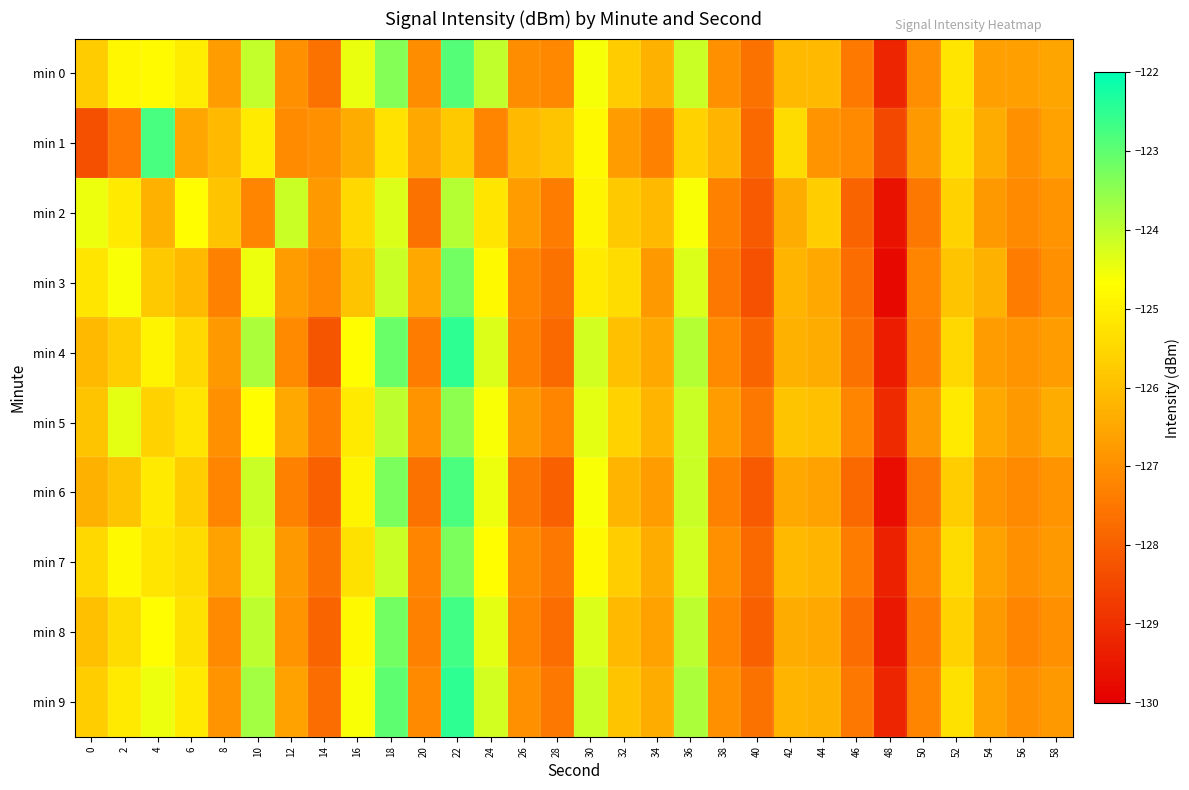

Reading left to right, list all the values displayed in this chart.

min 0: 0=-125.7	2=-124.8	4=-124.8	6=-125.1	8=-126.7	10=-124.0	12=-127.0	14=-127.6	16=-124.4	18=-123.4	20=-127.1	22=-122.9	24=-124.0	26=-127.1	28=-127.1	30=-124.6	32=-125.7	34=-126.3	36=-124.1	38=-127.0	40=-127.6	42=-126.1	44=-126.1	46=-127.4	48=-129.2	50=-127.0	52=-125.2	54=-126.6	56=-126.6	58=-126.5
min 1: 0=-128.3	2=-127.4	4=-122.8	6=-126.5	8=-126.1	10=-125.1	12=-127.1	14=-127.0	16=-126.4	18=-125.3	20=-126.5	22=-125.8	24=-127.2	26=-126.1	28=-125.9	30=-124.8	32=-126.7	34=-127.3	36=-125.6	38=-126.2	40=-127.8	42=-125.4	44=-126.9	46=-127.1	48=-128.5	50=-126.8	52=-125.3	54=-126.4	56=-127.0	58=-126.6
min 2: 0=-124.5	2=-125.1	4=-126.3	6=-124.7	8=-125.9	10=-127.2	12=-124.1	14=-126.8	16=-125.5	18=-124.3	20=-127.6	22=-123.9	24=-125.2	26=-126.7	28=-127.4	30=-124.9	32=-125.8	34=-126.1	36=-124.6	38=-127.3	40=-128.1	42=-126.4	44=-125.7	46=-127.9	48=-129.6	50=-127.5	52=-125.6	54=-126.8	56=-127.1	58=-126.9
min 3: 0=-125.2	2=-124.6	4=-125.8	6=-126.1	8=-127.3	10=-124.5	12=-126.7	14=-127.1	16=-125.9	18=-124.1	20=-126.5	22=-123.2	24=-124.8	26=-127.2	28=-127.6	30=-125.1	32=-125.4	34=-126.8	36=-124.3	38=-127.5	40=-128.3	42=-126.2	44=-126.5	46=-127.7	48=-129.8	50=-127.2	52=-125.9	54=-126.3	56=-127.4	58=-127.0
min 4: 0=-126.1	2=-125.7	4=-124.9	6=-125.5	8=-126.8	10=-123.8	12=-127.1	14=-128.2	16=-124.7	18=-123.1	20=-127.4	22=-122.5	24=-124.3	26=-127.3	28=-127.8	30=-124.2	32=-126.0	34=-126.5	36=-123.9	38=-127.1	40=-127.9	42=-126.3	44=-126.4	46=-127.6	48=-129.4	50=-127.3	52=-125.5	54=-126.7	56=-126.9	58=-126.7
min 5: 0=-125.9	2=-124.4	4=-125.6	6=-125.2	8=-127.0	10=-124.7	12=-126.5	14=-127.4	16=-125.1	18=-124.0	20=-126.9	22=-123.5	24=-124.6	26=-126.8	28=-127.2	30=-124.4	32=-125.6	34=-126.2	36=-124.1	38=-126.7	40=-127.5	42=-125.9	44=-126.0	46=-127.2	48=-129.1	50=-126.8	52=-125.1	54=-126.5	56=-126.8	58=-126.4
min 6: 0=-126.3	2=-125.9	4=-125.1	6=-125.7	8=-127.2	10=-124.1	12=-127.3	14=-128.0	16=-124.9	18=-123.3	20=-127.6	22=-122.8	24=-124.5	26=-127.5	28=-128.0	30=-124.6	32=-126.2	34=-126.7	36=-124.1	38=-127.3	40=-128.1	42=-126.5	44=-126.6	46=-127.8	48=-129.7	50=-127.5	52=-125.7	54=-126.9	56=-127.1	58=-126.9
min 7: 0=-125.5	2=-124.8	4=-125.2	6=-125.4	8=-126.6	10=-124.2	12=-126.8	14=-127.6	16=-125.3	18=-124.1	20=-127.2	22=-123.3	24=-124.7	26=-127.1	28=-127.5	30=-124.8	32=-125.7	34=-126.4	36=-124.2	38=-127.0	40=-127.8	42=-126.1	44=-126.2	46=-127.4	48=-129.3	50=-127.1	52=-125.4	54=-126.6	56=-127.0	58=-126.8
min 8: 0=-126.0	2=-125.4	4=-124.7	6=-125.3	8=-127.1	10=-124.0	12=-126.9	14=-127.9	16=-124.8	18=-123.2	20=-127.3	22=-122.7	24=-124.4	26=-127.2	28=-127.7	30=-124.3	32=-126.1	34=-126.6	36=-124.0	38=-127.2	40=-128.0	42=-126.4	44=-126.5	46=-127.7	48=-129.5	50=-127.4	52=-125.6	54=-126.8	56=-127.2	58=-127.0
min 9: 0=-125.7	2=-125.1	4=-124.5	6=-125.1	8=-126.9	10=-123.7	12=-126.6	14=-127.7	16=-124.6	18=-123.0	20=-127.1	22=-122.5	24=-124.2	26=-127.0	28=-127.5	30=-124.1	32=-125.9	34=-126.4	36=-123.8	38=-127.0	40=-127.6	42=-126.2	44=-126.3	46=-127.5	48=-129.2	50=-127.2	52=-125.3	54=-126.6	56=-127.0	58=-126.8